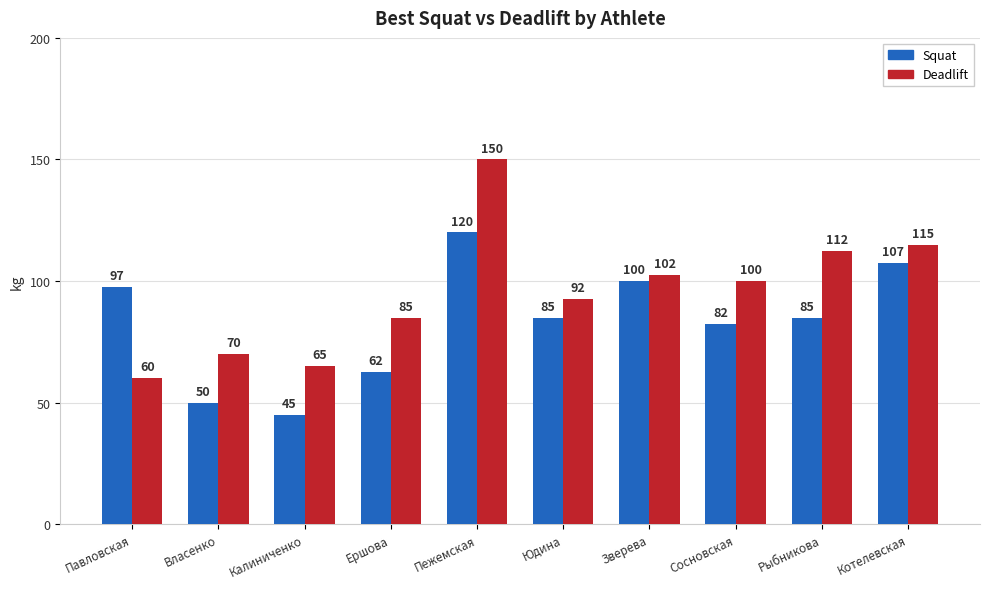

What is the sum of all Deadlift values?

952.5